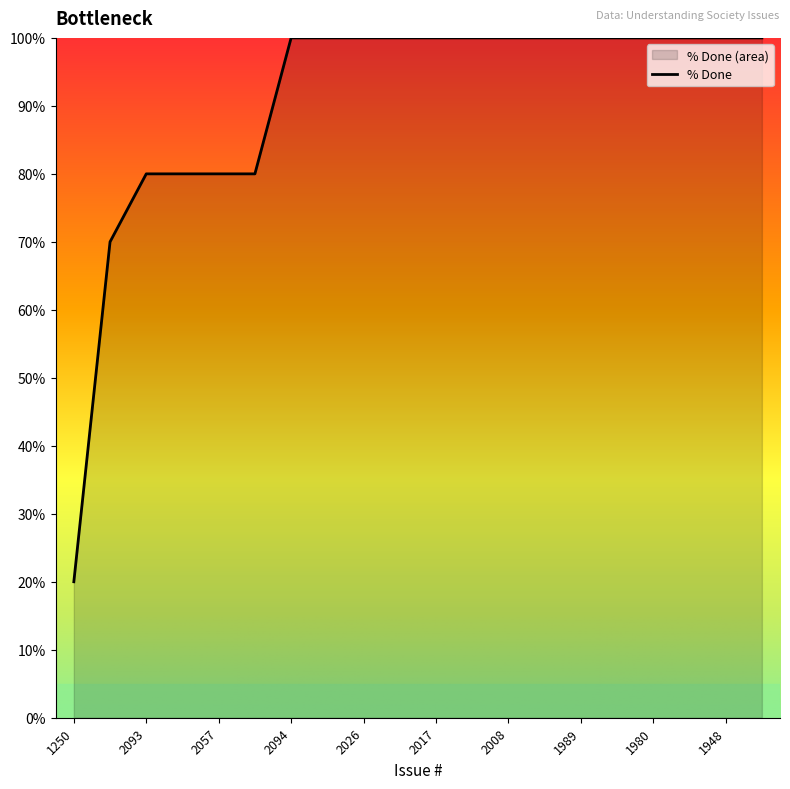

How many lines are shown in the chart?

1